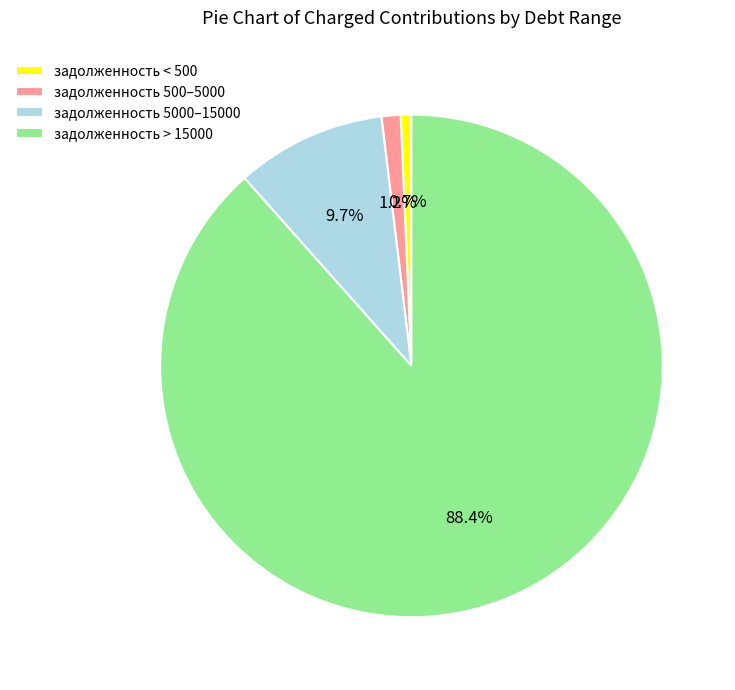

How many segments does this pie chart have?

4